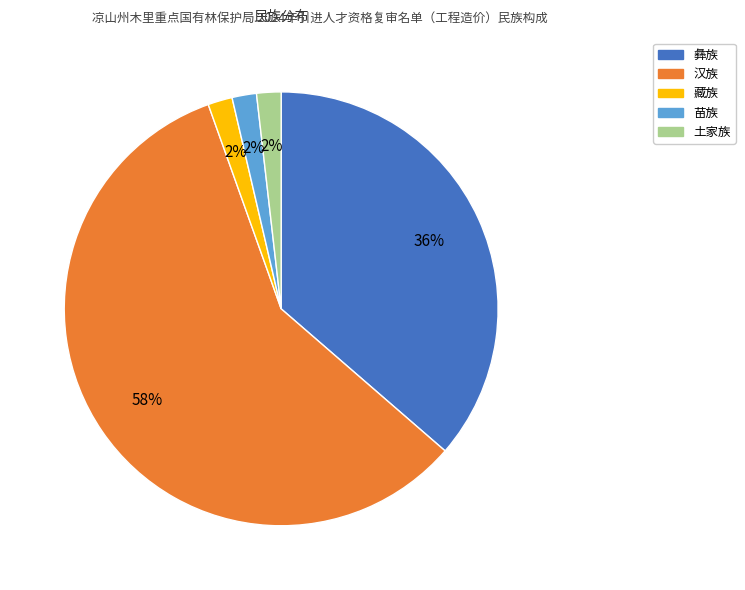

Combined, do 汉族 and 土家族 account for over 50%?

Yes